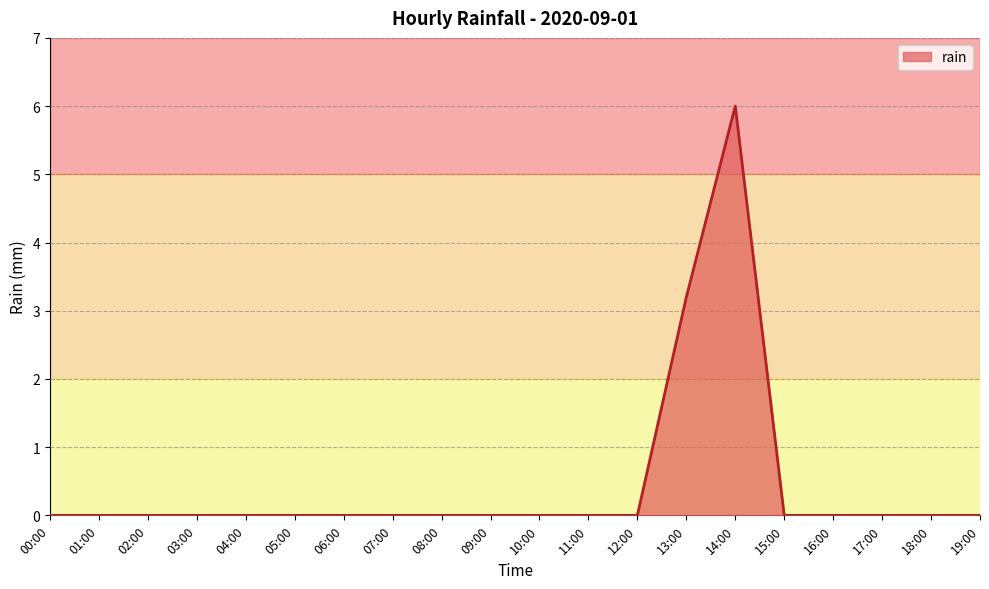

What is the difference between the maximum and minimum values?

6.0